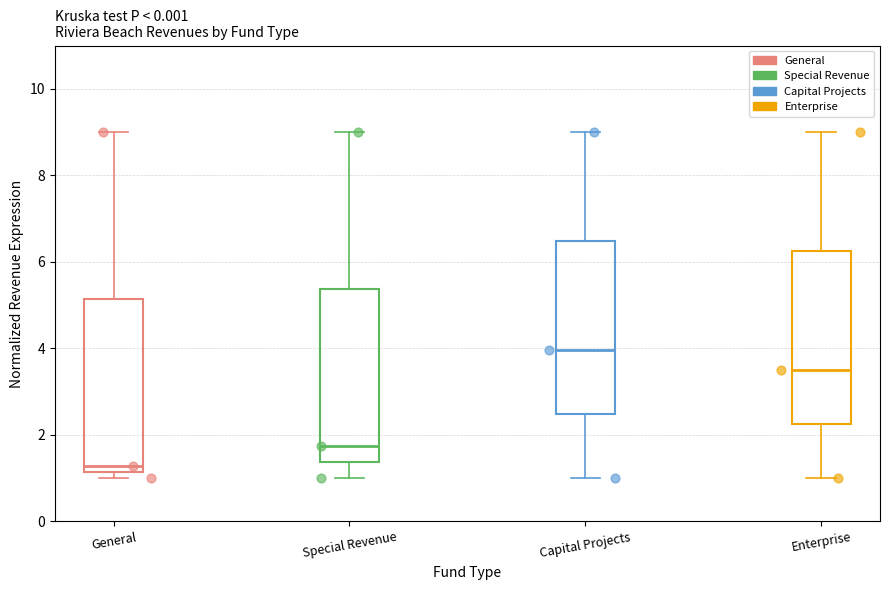

Which box has the lowest median line?

General